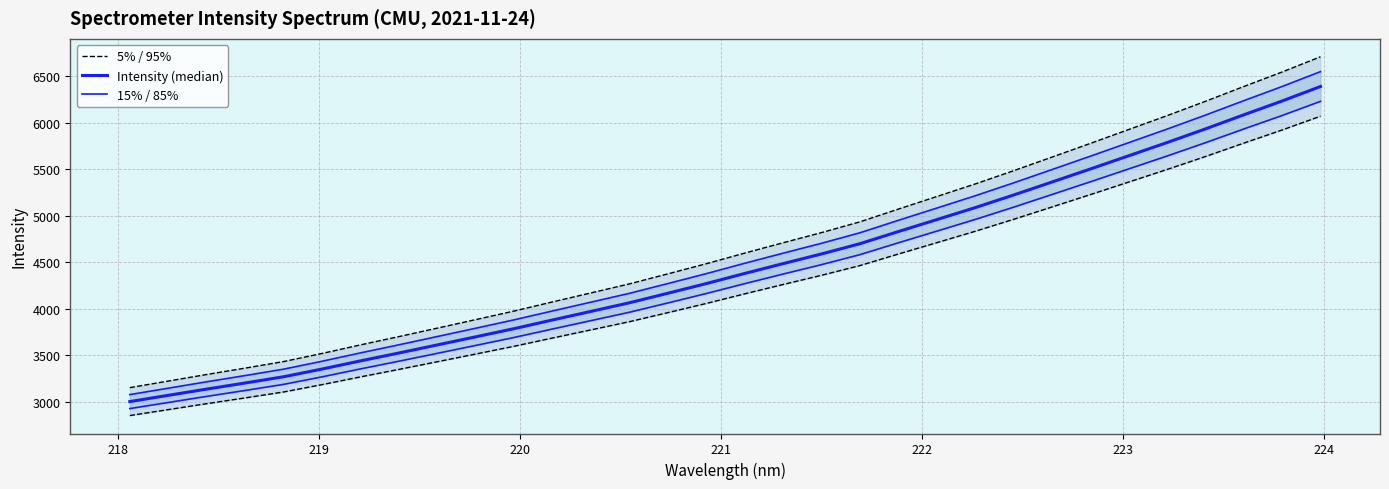

At how many categories does at least one series exceed 3382?

28